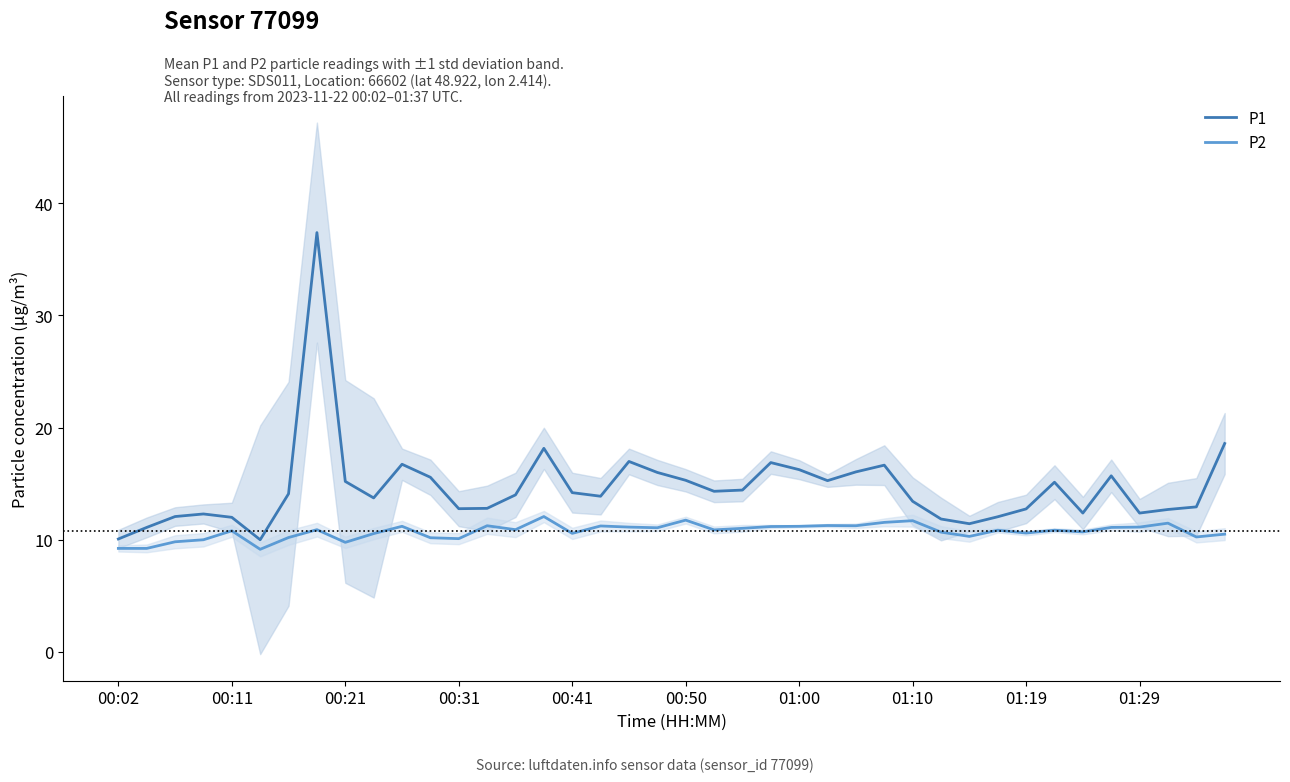

How many lines are shown in the chart?

2